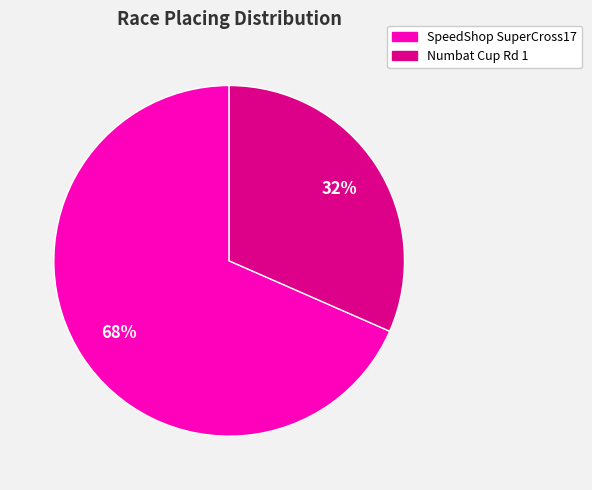

Is there any slice that represents more than half of the pie?

Yes